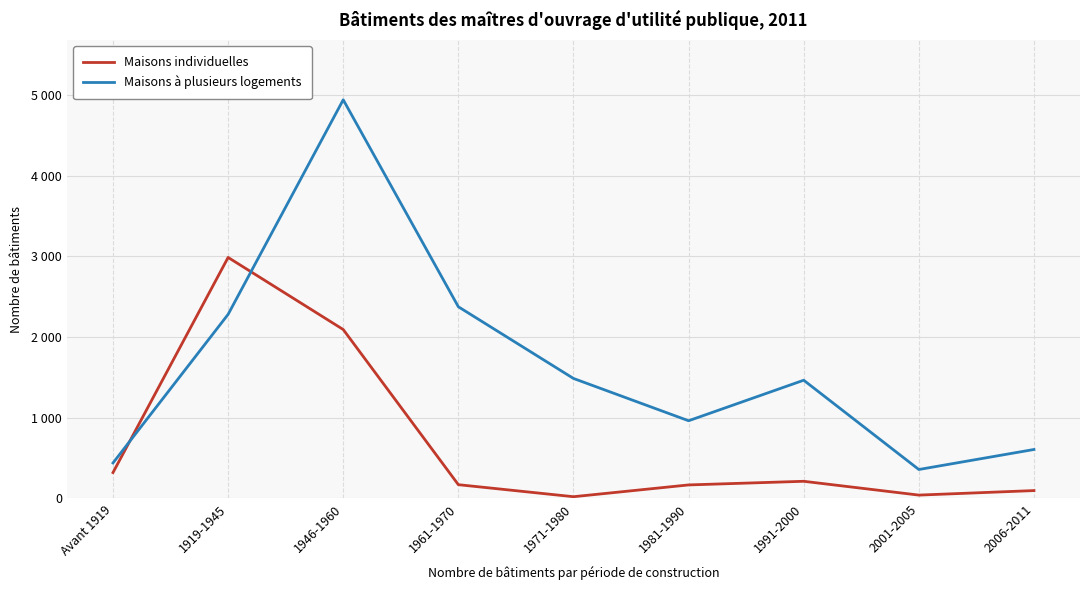

What is the difference between the maximum and minimum values in the Maisons à plusieurs logements series?

4580